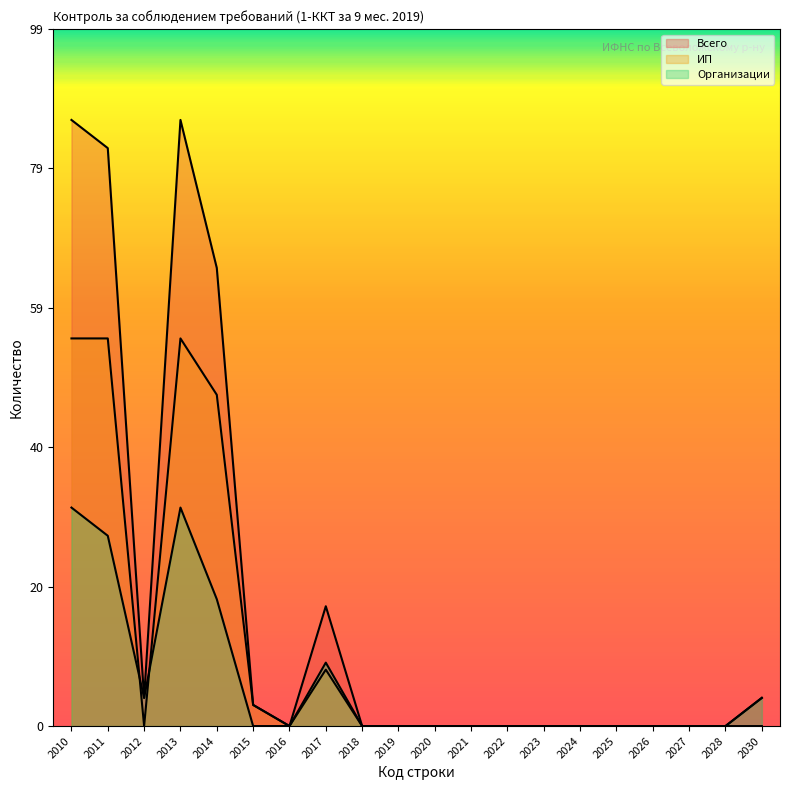

Does the chart have visible grid lines?

No